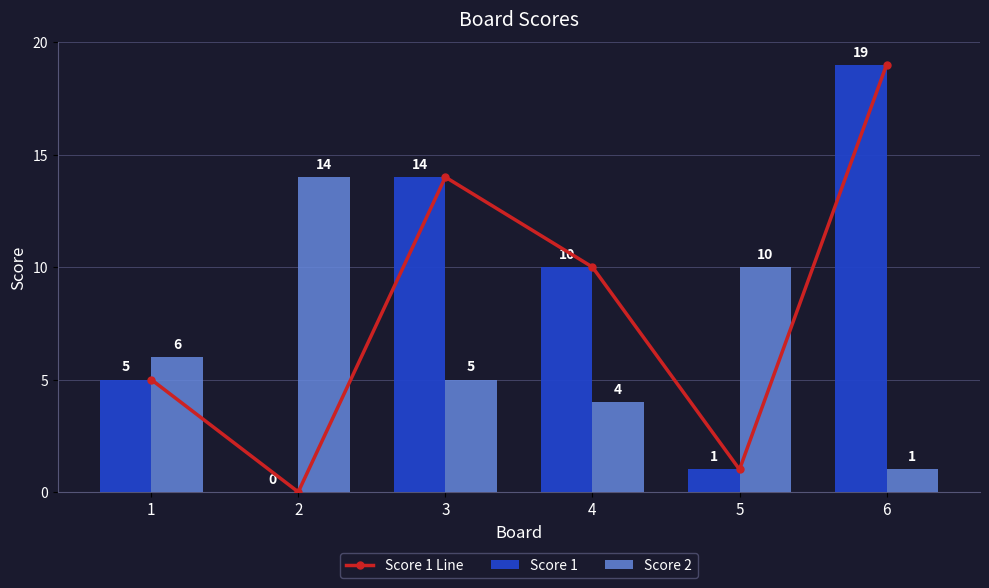

Rank the series at 1 from highest to lowest value.

Score 2, Score 1 Line, Score 1